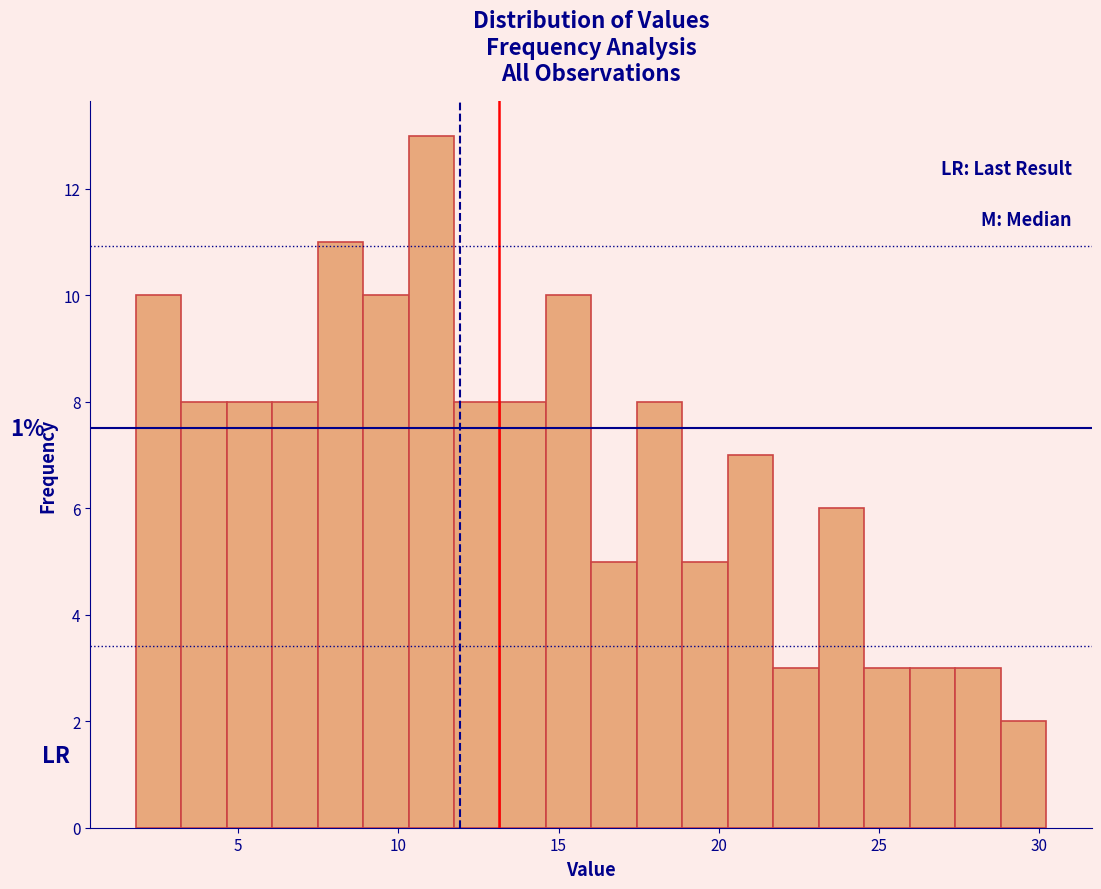

Around what value on the x-axis is the tallest bar? Give the approximate position of its centre, as read against the axis.

11.0